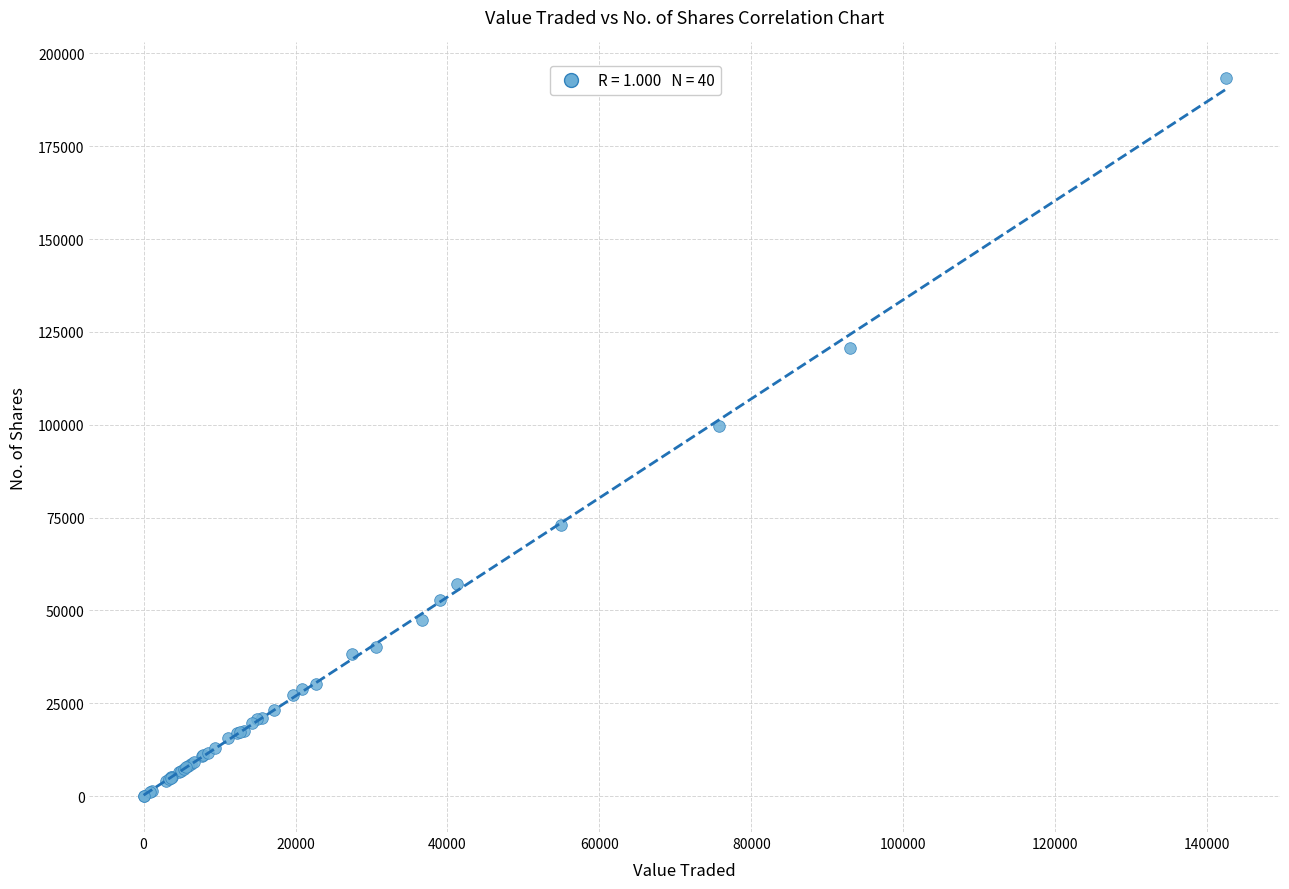

What Y value in the scatter plot is closest to 96642?

99632